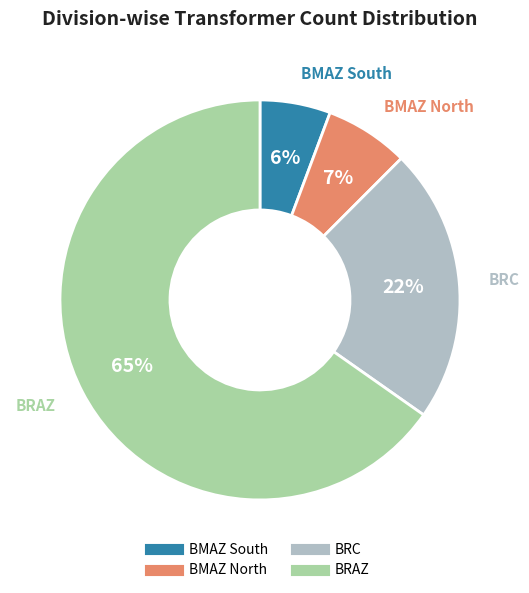

Count the number of slices in the pie.

4